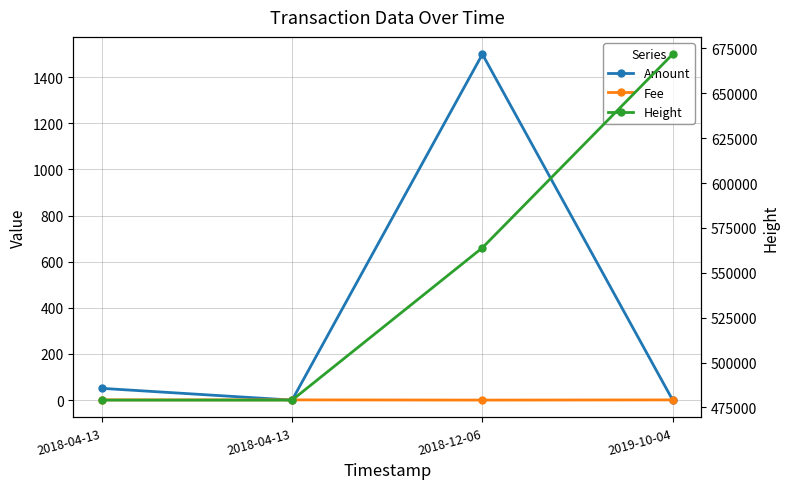

At which category is the sum across all series the highest?

2019-10-04